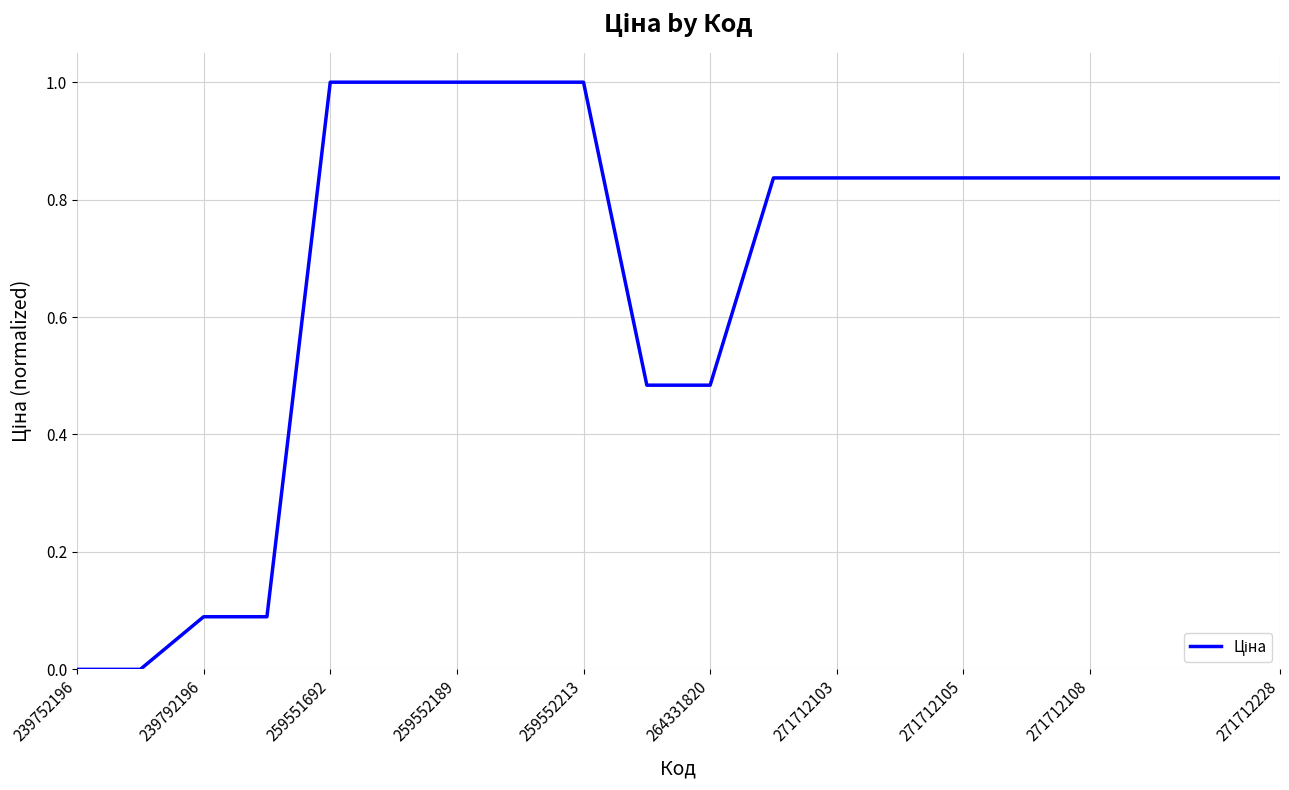

What is the difference between the maximum and minimum values?

1.0